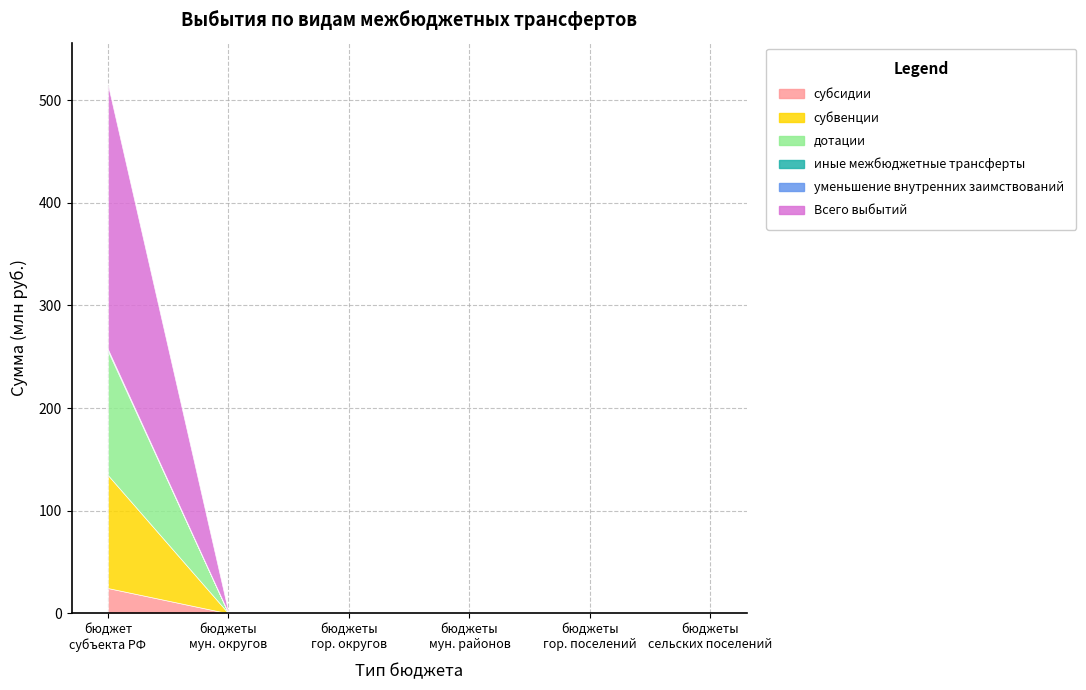

At which category is the sum across all series the highest?

901